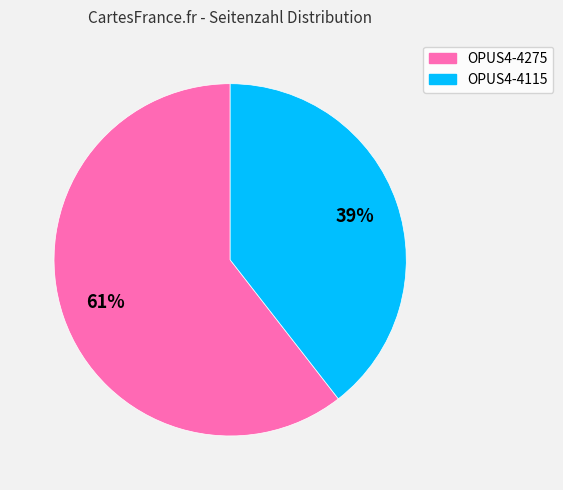

To the nearest percent, what percentage of the pie is OPUS4-4115?

39%